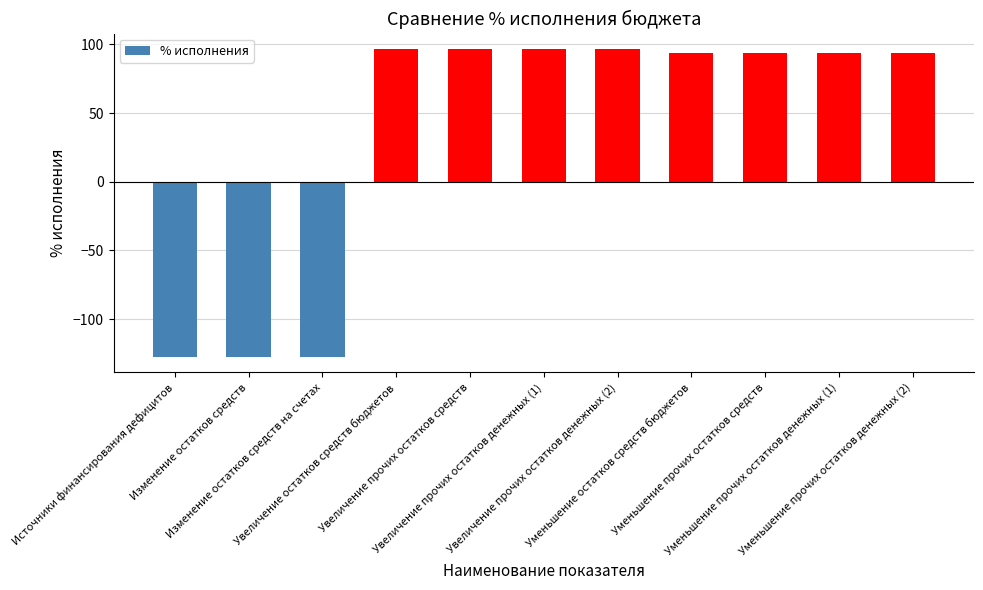

What is the value of the 9th bar from the left?

93.5